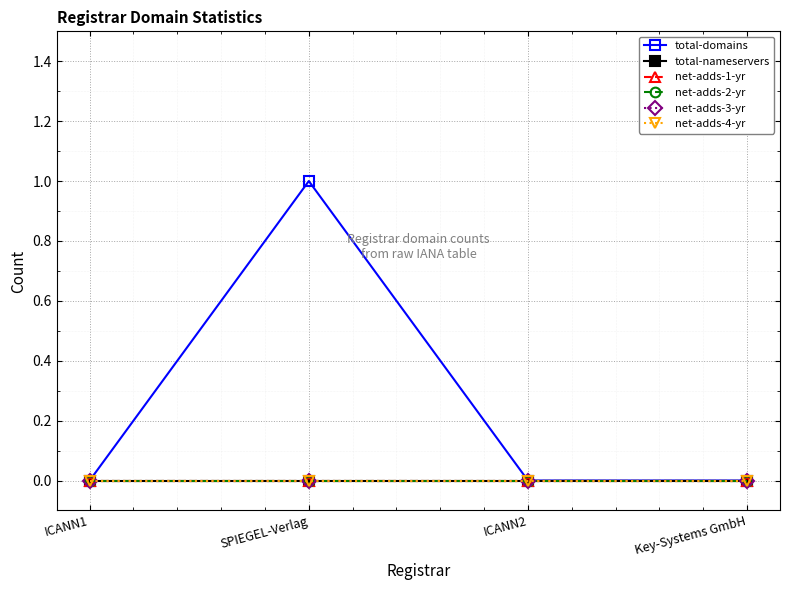

What is the label of the 2nd point from the right?

ICANN2